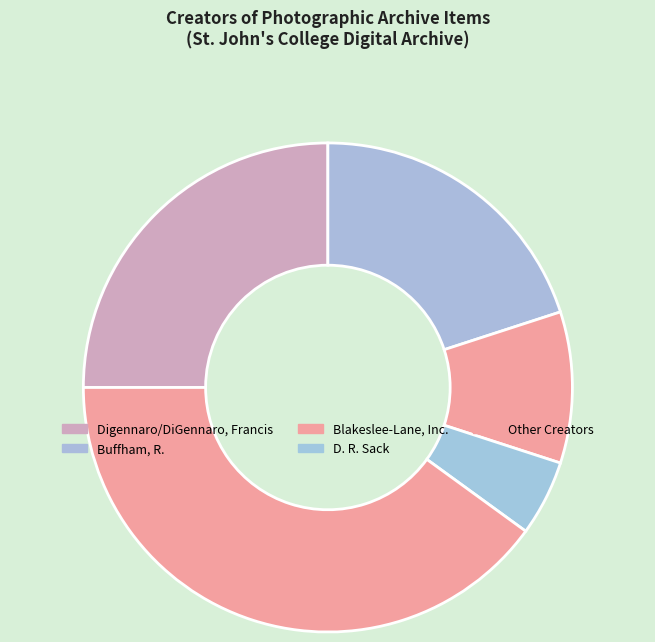

What percentage is NOT represented by Blakeslee-Lane, Inc.?

90.0%